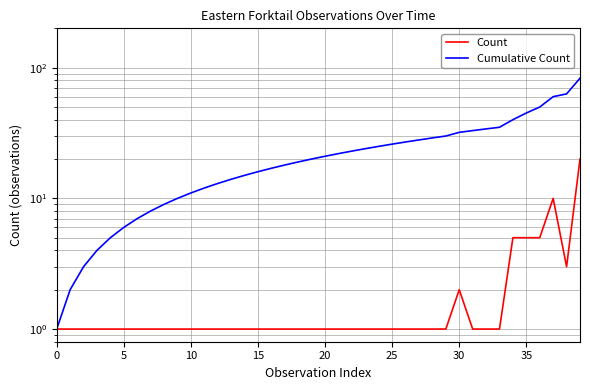

What is the difference between the highest and lowest values at 37?

50